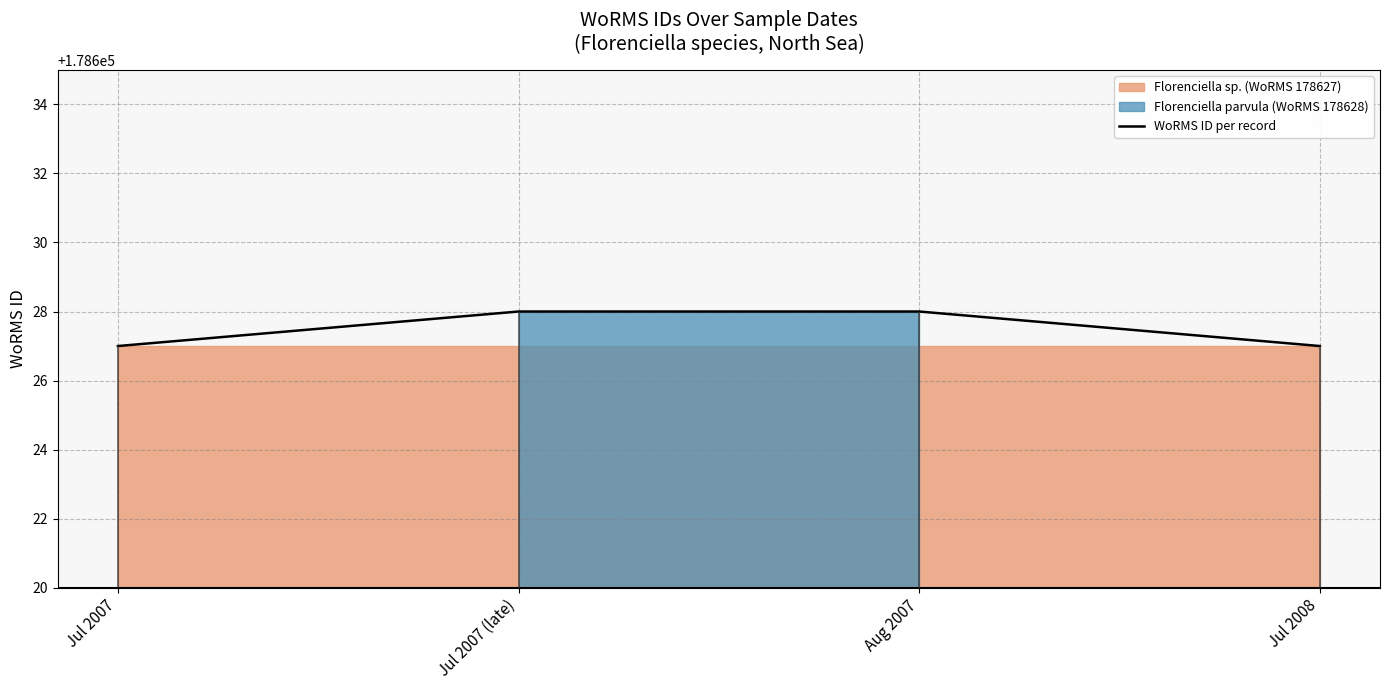

True or false: the data shows 178628 at Aug 2007.

True